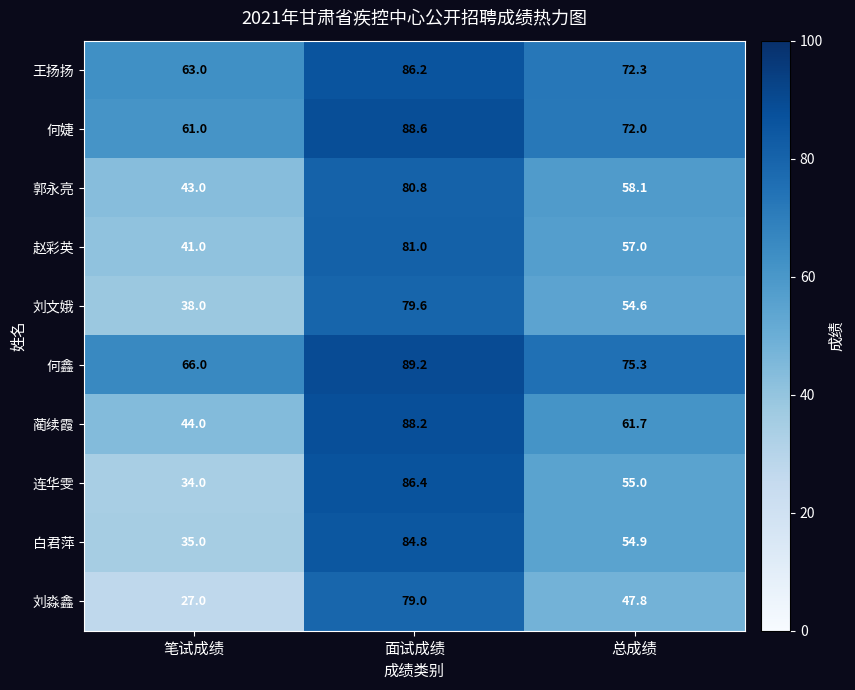

Which series has the largest total across all categories?

何鑫